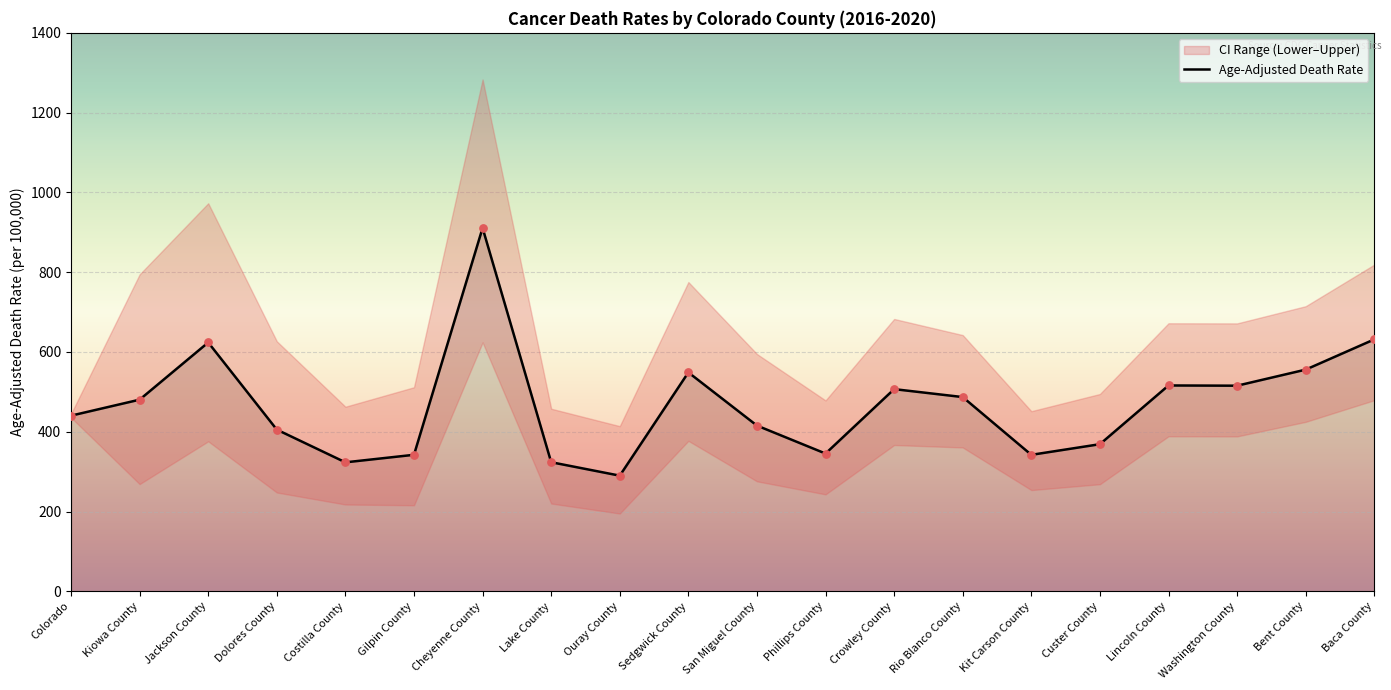

What is the minimum value for Age-Adjusted Death Rate?

290.0